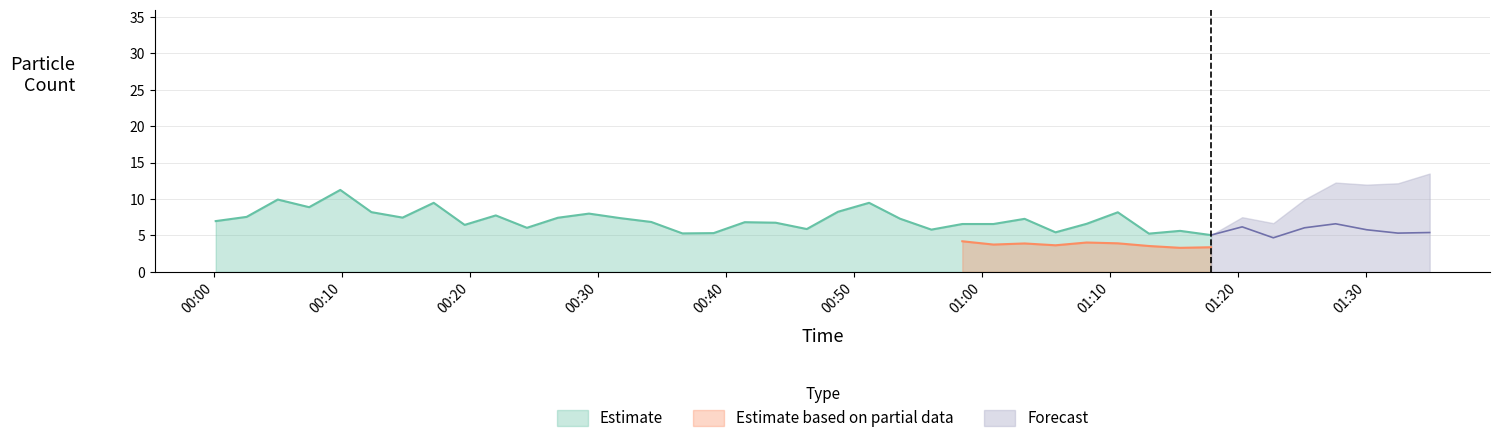

What is the difference between the SDS_P2 values at 2023/12/31 00:19:35 and 2023/12/31 01:20:20?

0.7